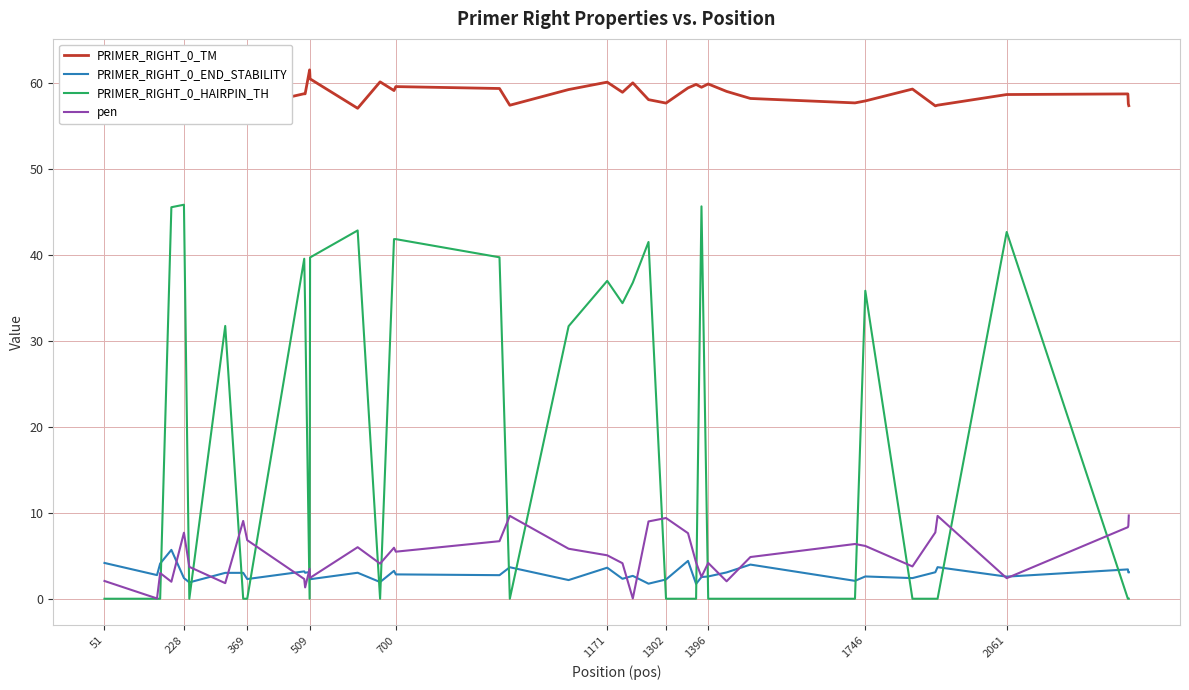

Which series has the largest total across all categories?

PRIMER_RIGHT_0_TM